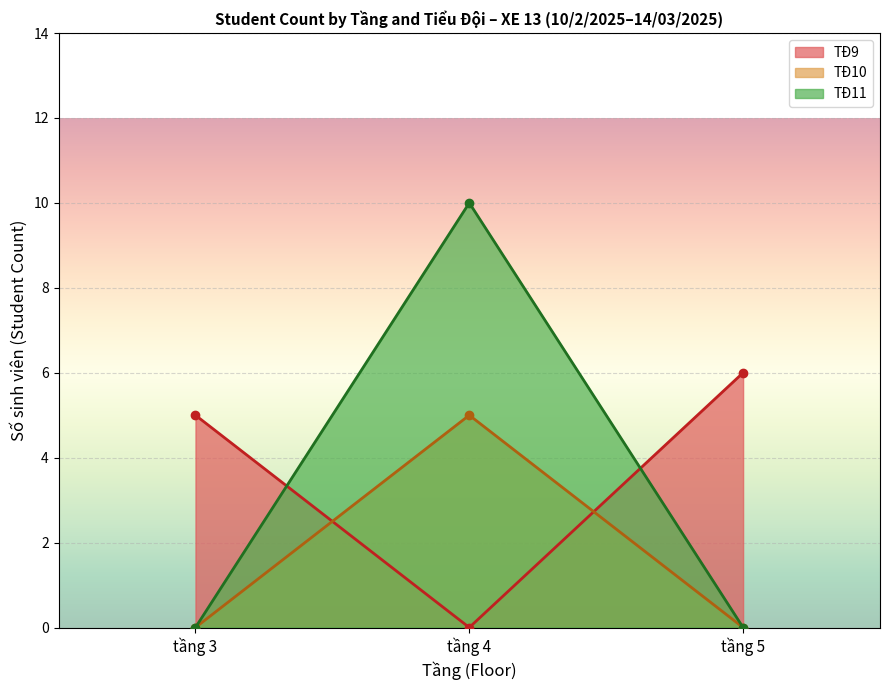

Which category has the highest value in the TĐ10_line series?

tầng 4